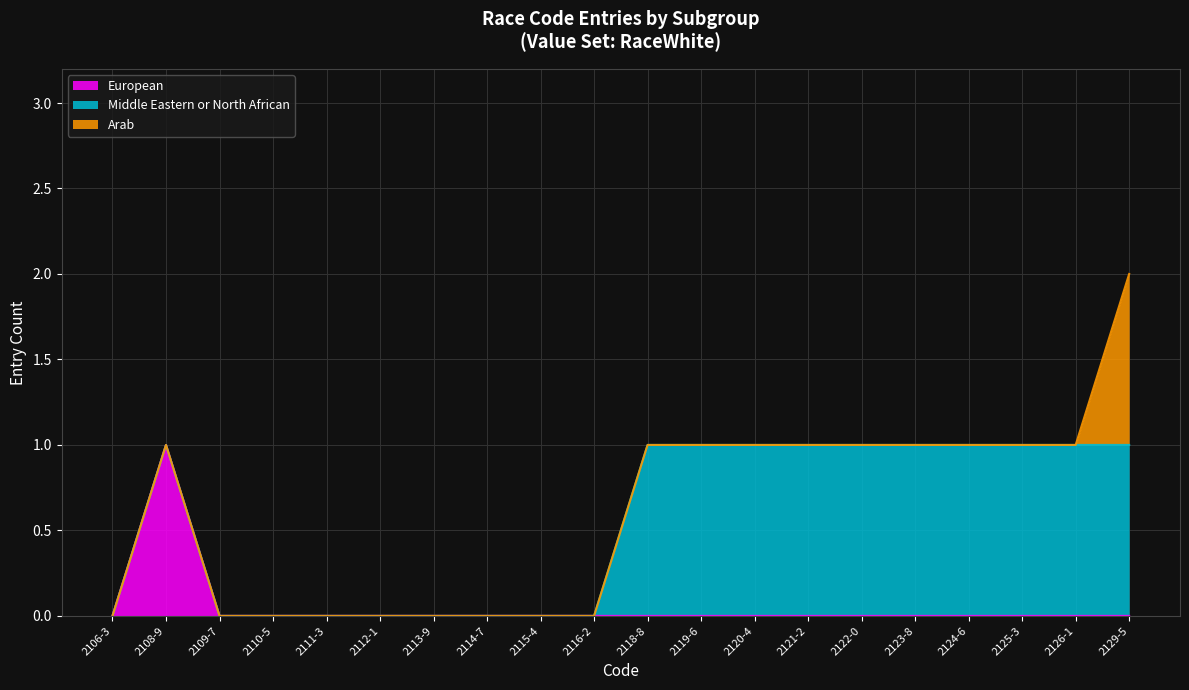

At which label does Middle Eastern or North African reach its peak?

2118-8